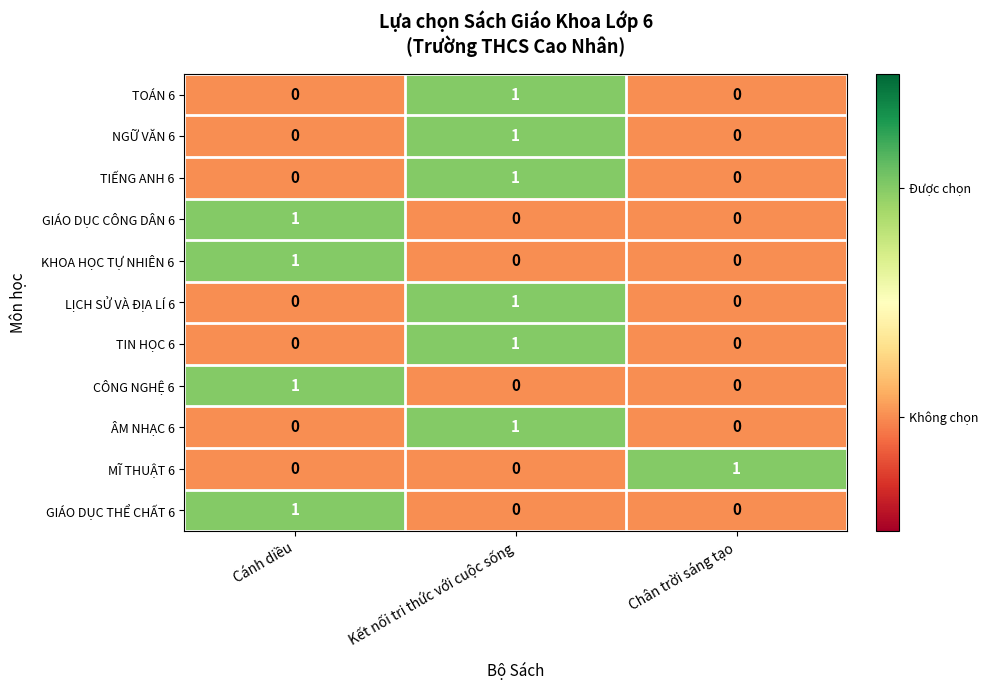

At how many categories does at least one series exceed 0?

3